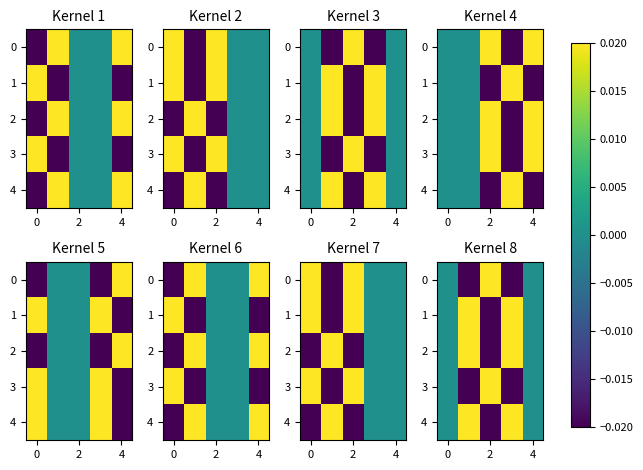

The value of row_3 at 0 is -0.0. True or false?

False